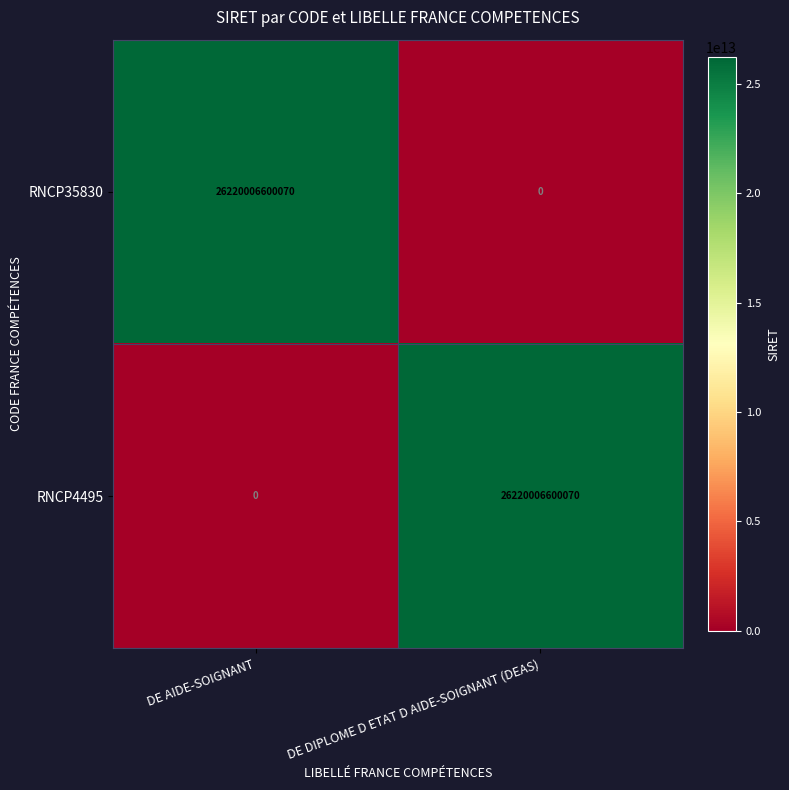

How many data points in RNCP4495 are less than 26220006600070?

1